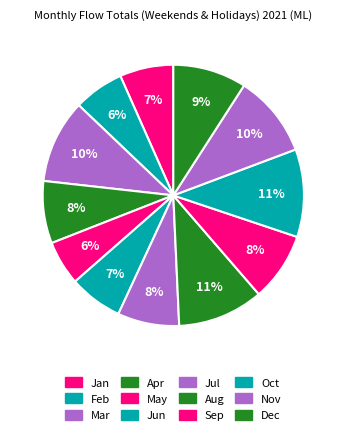

Which category has the biggest portion of the pie?

Oct